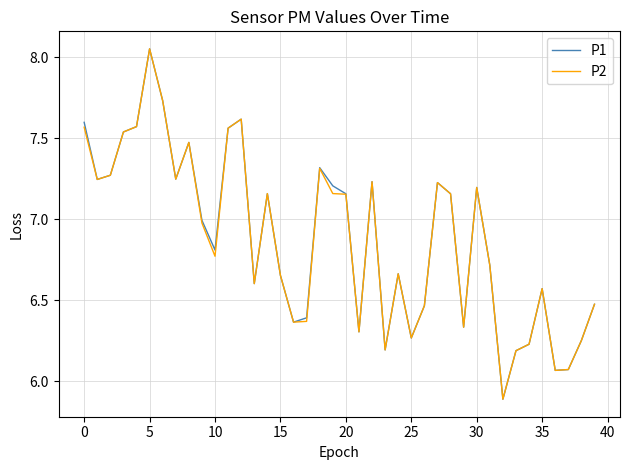

What is the smallest value displayed?

5.9